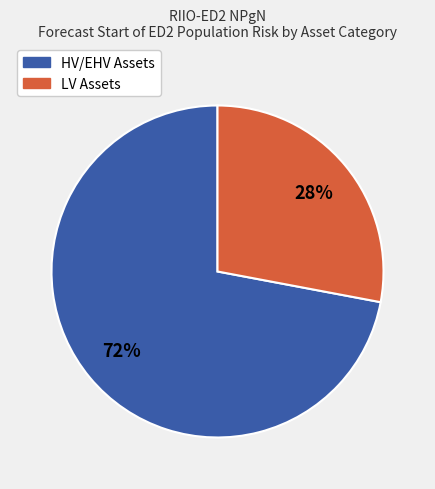

Which category accounts for the majority?

HV/EHV Assets